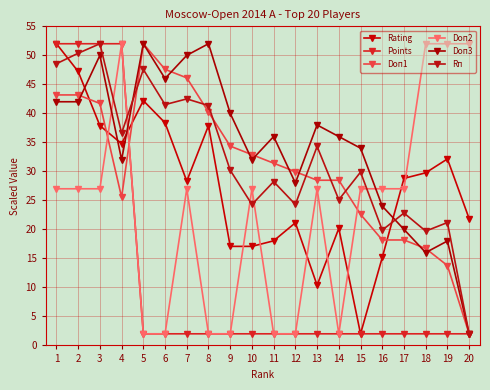

How many interior local peaks does the Rп series have?

8